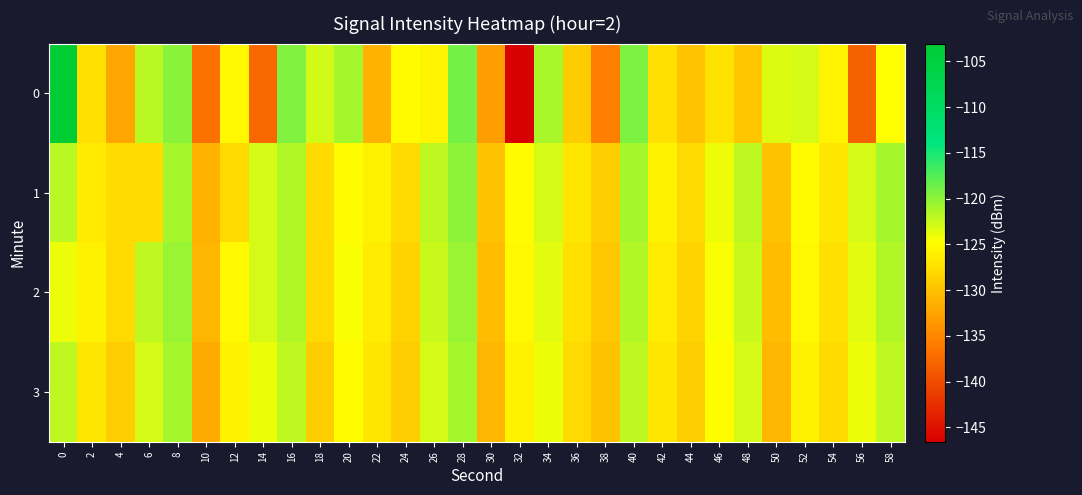

Reading left to right, transcribe all the data shown in this chart.

0: 0=-103.1	2=-127.5	4=-132.3	6=-121.9	8=-119.8	10=-136.8	12=-125.5	14=-137.6	16=-119.5	18=-122.9	20=-121.0	22=-131.4	24=-125.1	26=-125.7	28=-119.0	30=-133.0	32=-146.6	34=-121.2	36=-129.2	38=-135.8	40=-119.2	42=-127.4	44=-129.8	46=-127.1	48=-129.7	50=-123.3	52=-123.1	54=-125.8	56=-138.2	58=-124.9
1: 0=-121.8	2=-126.6	4=-127.8	6=-127.8	8=-121.0	10=-131.3	12=-128.0	14=-123.0	16=-121.5	18=-128.0	20=-125.0	22=-126.0	24=-128.0	26=-122.0	28=-120.0	30=-130.0	32=-125.0	34=-123.0	36=-127.0	38=-129.0	40=-121.0	42=-126.0	44=-128.0	46=-124.0	48=-122.0	50=-130.0	52=-125.0	54=-127.0	56=-123.0	58=-121.0
2: 0=-124.0	2=-126.0	4=-128.0	6=-122.0	8=-120.5	10=-131.0	12=-125.5	14=-123.0	16=-121.5	18=-128.0	20=-124.5	22=-126.5	24=-128.5	26=-122.5	28=-120.5	30=-130.5	32=-125.5	34=-123.5	36=-127.5	38=-129.5	40=-121.5	42=-126.5	44=-128.5	46=-124.5	48=-122.5	50=-130.5	52=-125.5	54=-127.5	56=-123.5	58=-121.5
3: 0=-122.0	2=-127.0	4=-129.0	6=-123.0	8=-121.0	10=-132.0	12=-126.0	14=-124.0	16=-122.0	18=-129.0	20=-125.0	22=-127.0	24=-129.0	26=-123.0	28=-121.0	30=-131.0	32=-126.0	34=-124.0	36=-128.0	38=-130.0	40=-122.0	42=-127.0	44=-129.0	46=-125.0	48=-123.0	50=-131.0	52=-126.0	54=-128.0	56=-124.0	58=-122.0